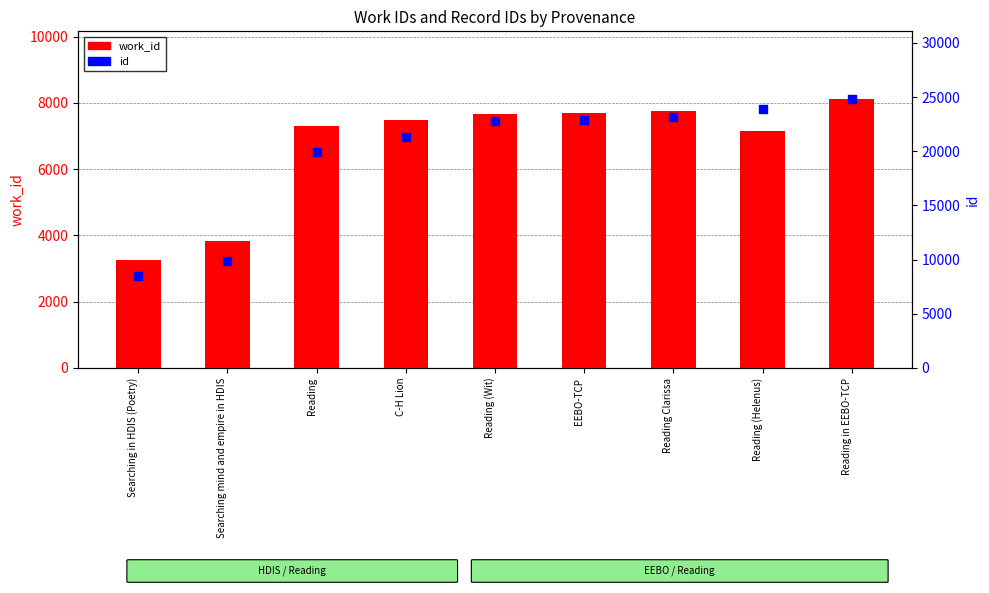

At how many categories does at least one series exceed 8280?

9